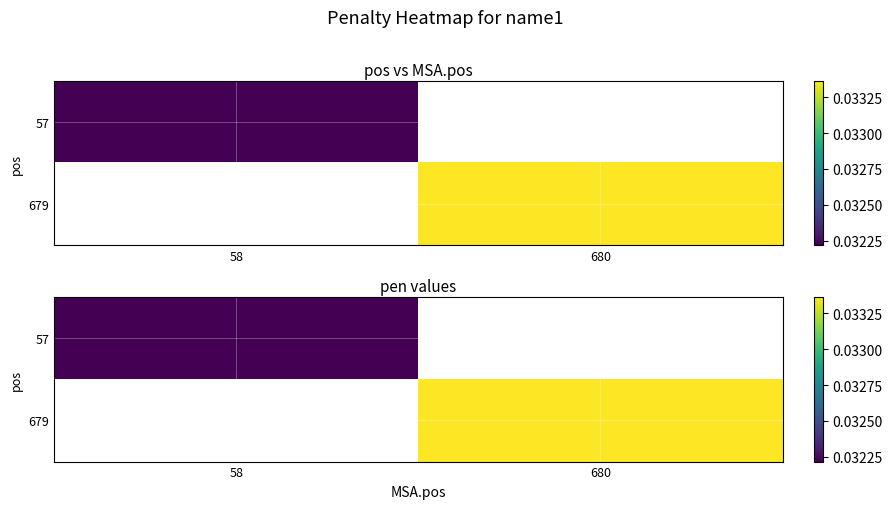

How many positive values does the 57 series have?

1